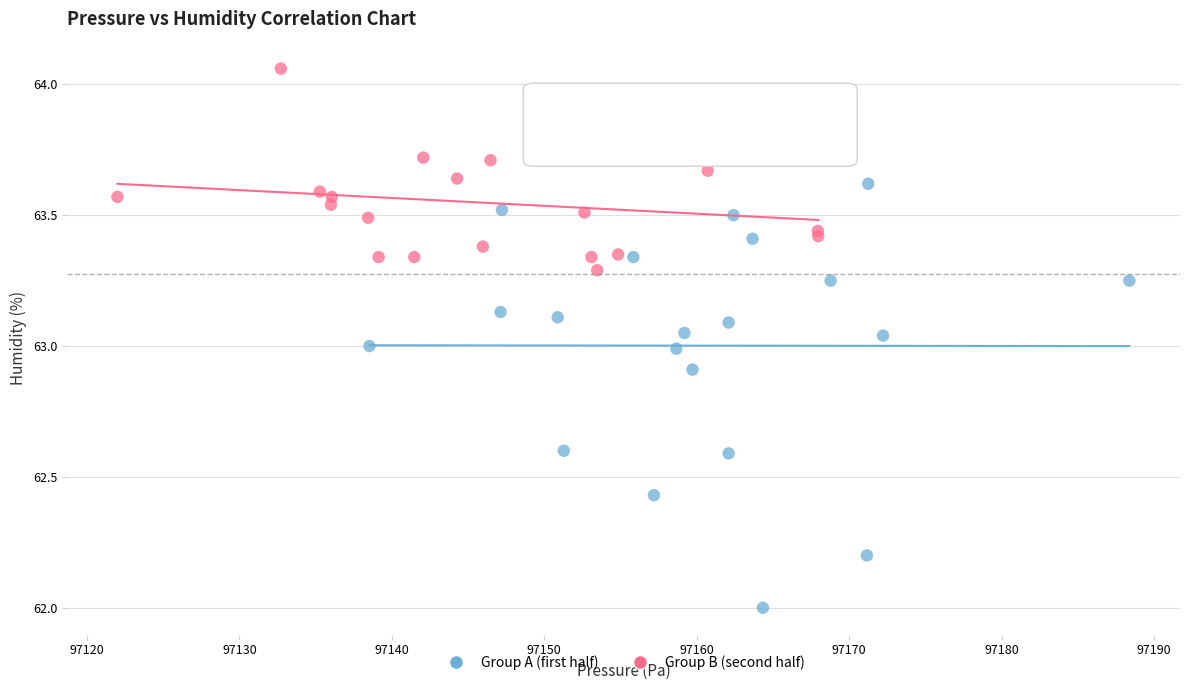

Which series reaches the maximum Y coordinate?

Group B (second half)